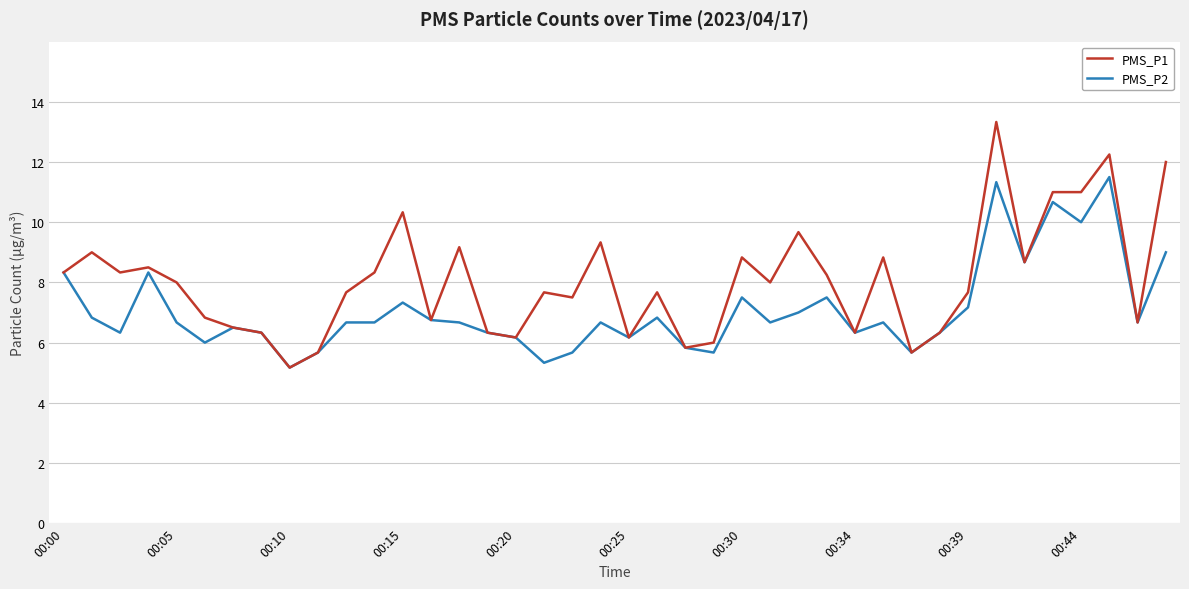

Which series has the widest spread of values?

PMS_P1